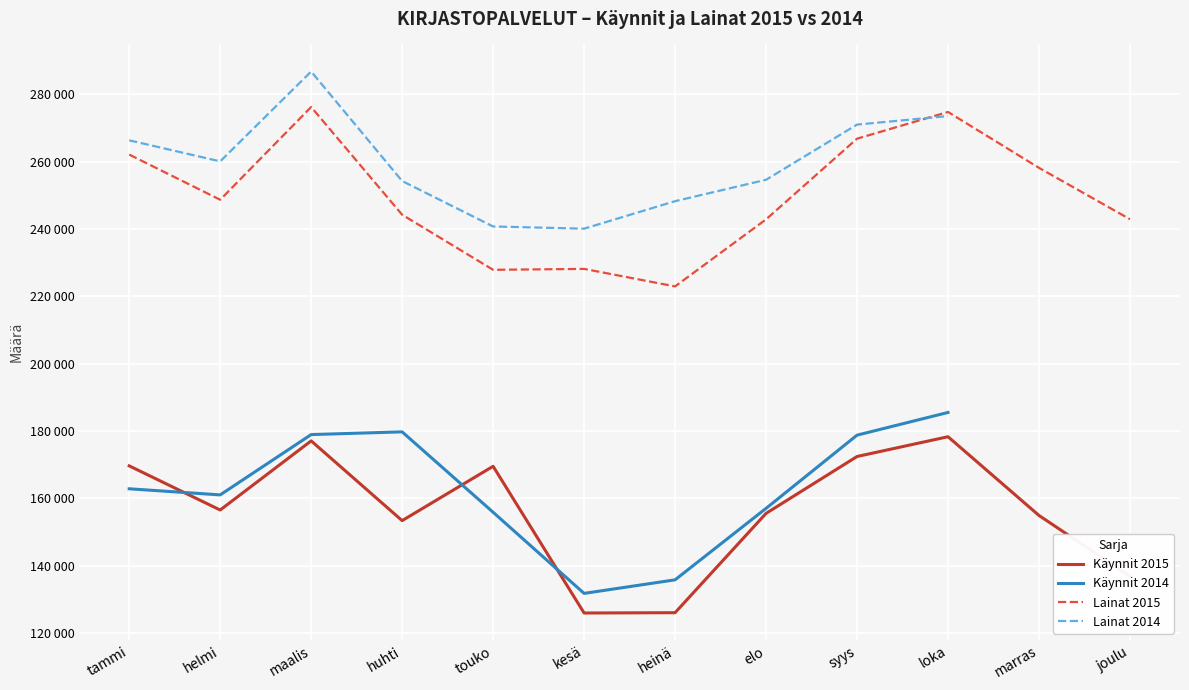

At how many categories does at least one series exceed 224498?

12